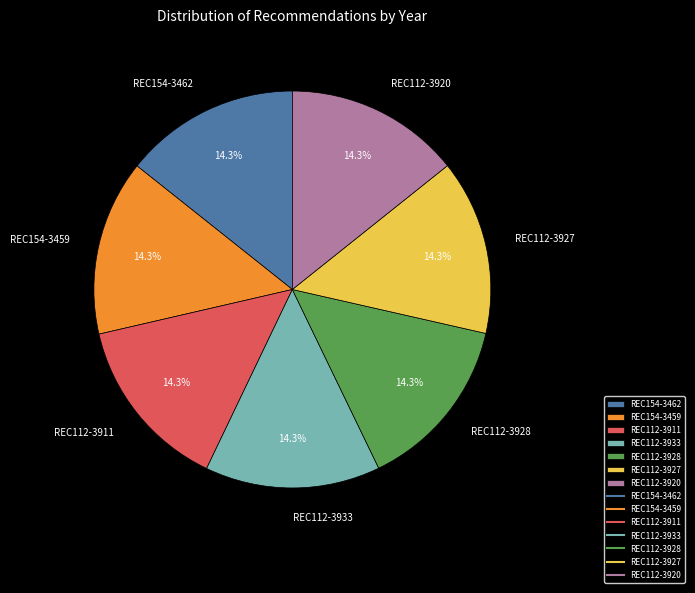

Does REC112-3911 represent more than half of the total?

No